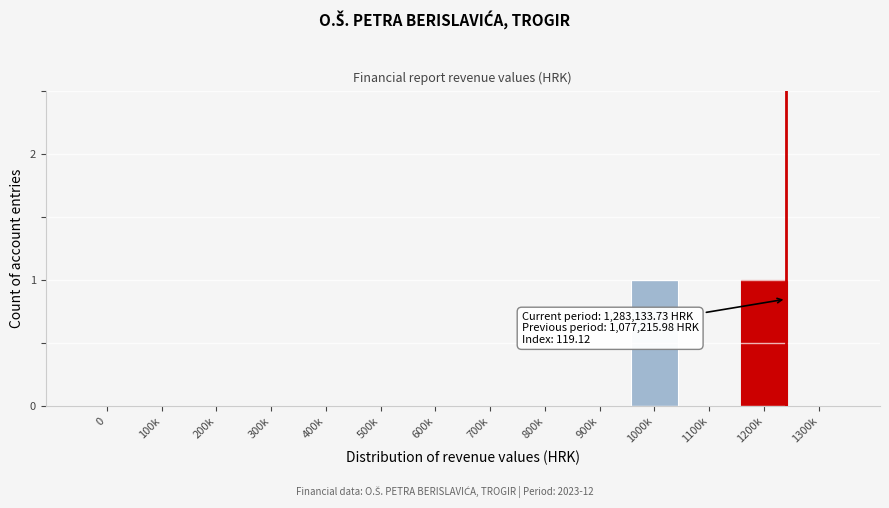

Reading right to left, extract all data points from this chart.

1300k=0	1200k=1	1100k=0	1000k=1	900k=0	800k=0	700k=0	600k=0	500k=0	400k=0	300k=0	200k=0	100k=0	0=0